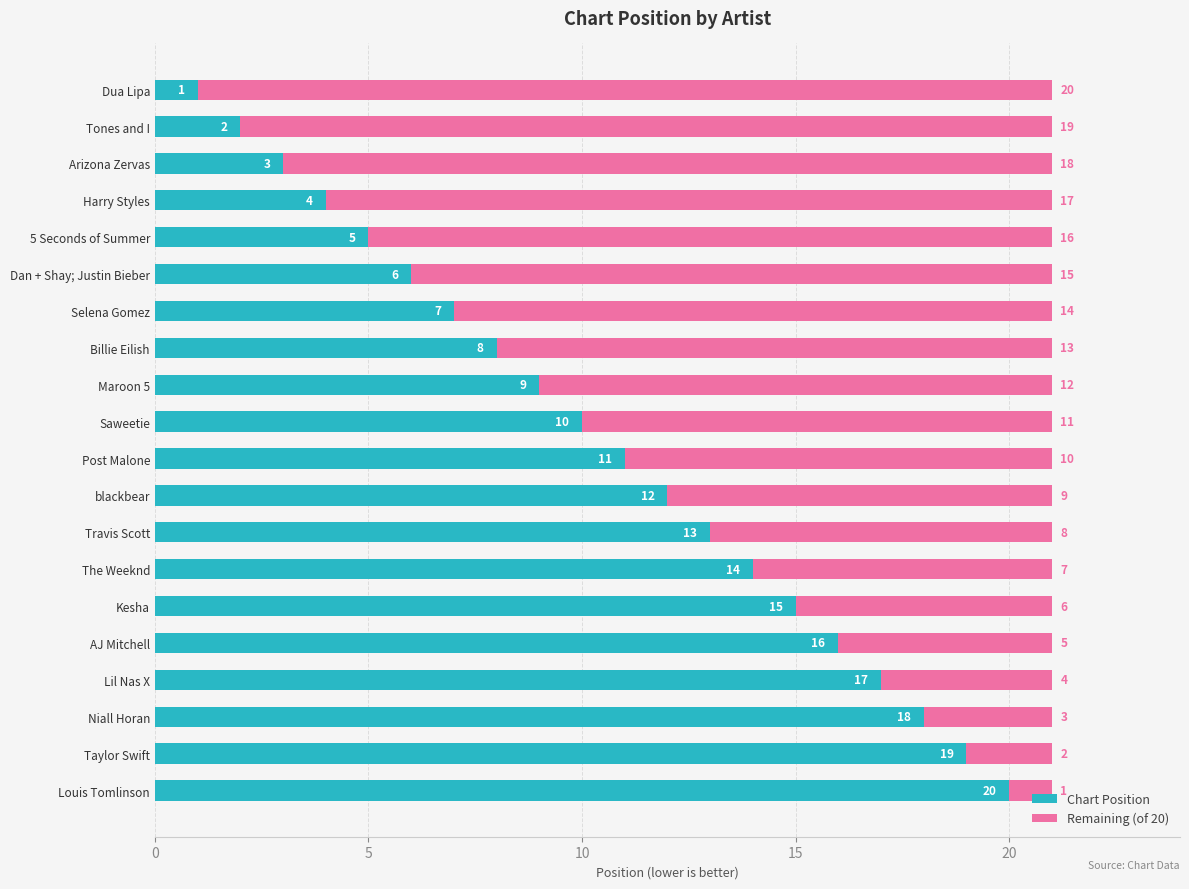

What is the total value across all series at The Weeknd?

21